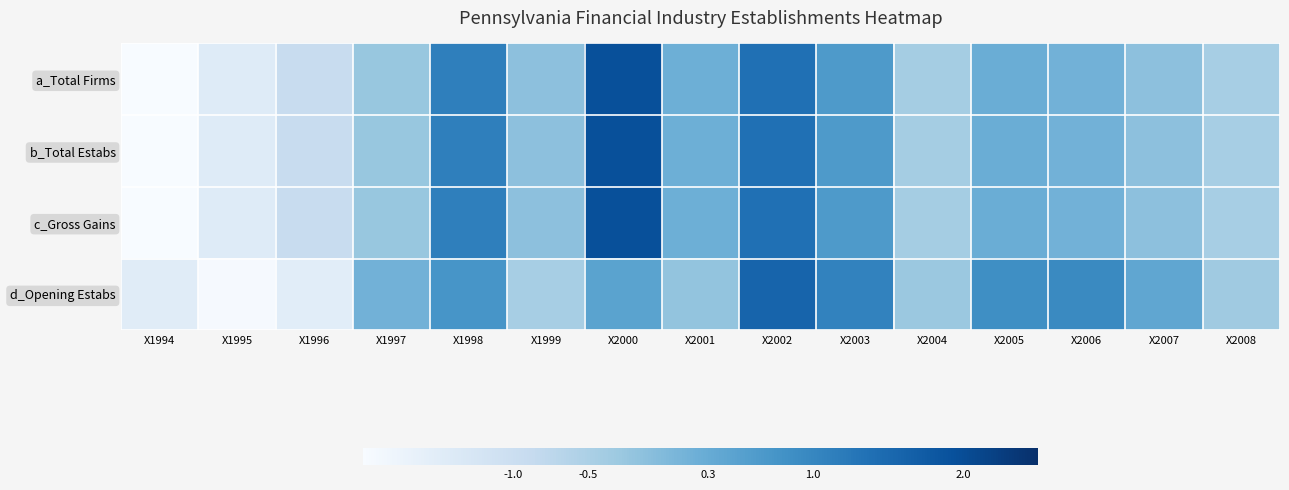

How many distinct data groups are displayed?

4